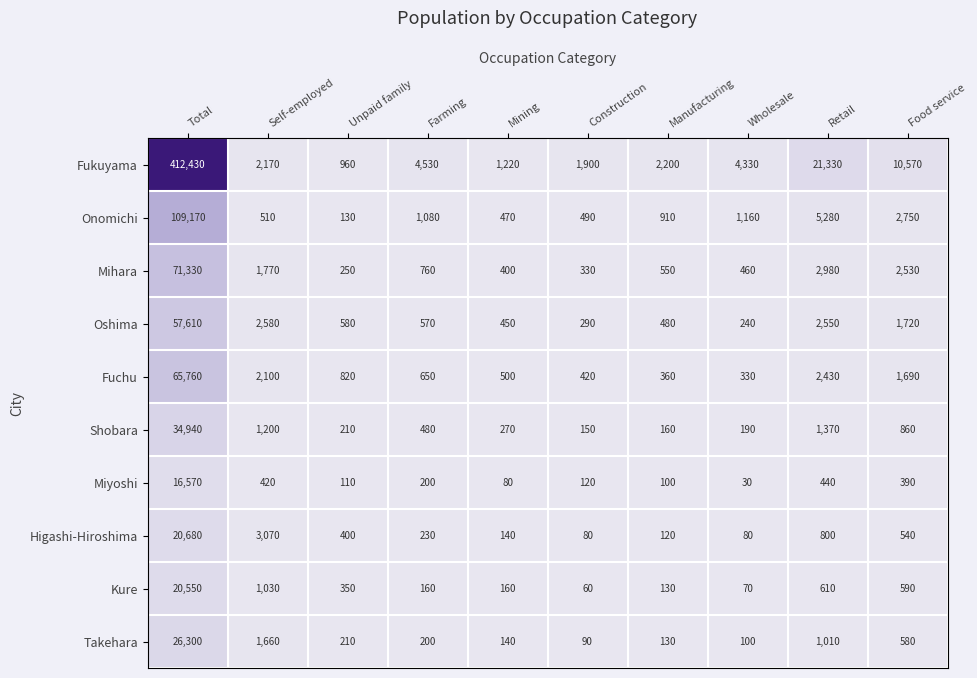

The Onomichi series shows 2750 at Food service. True or false?

True